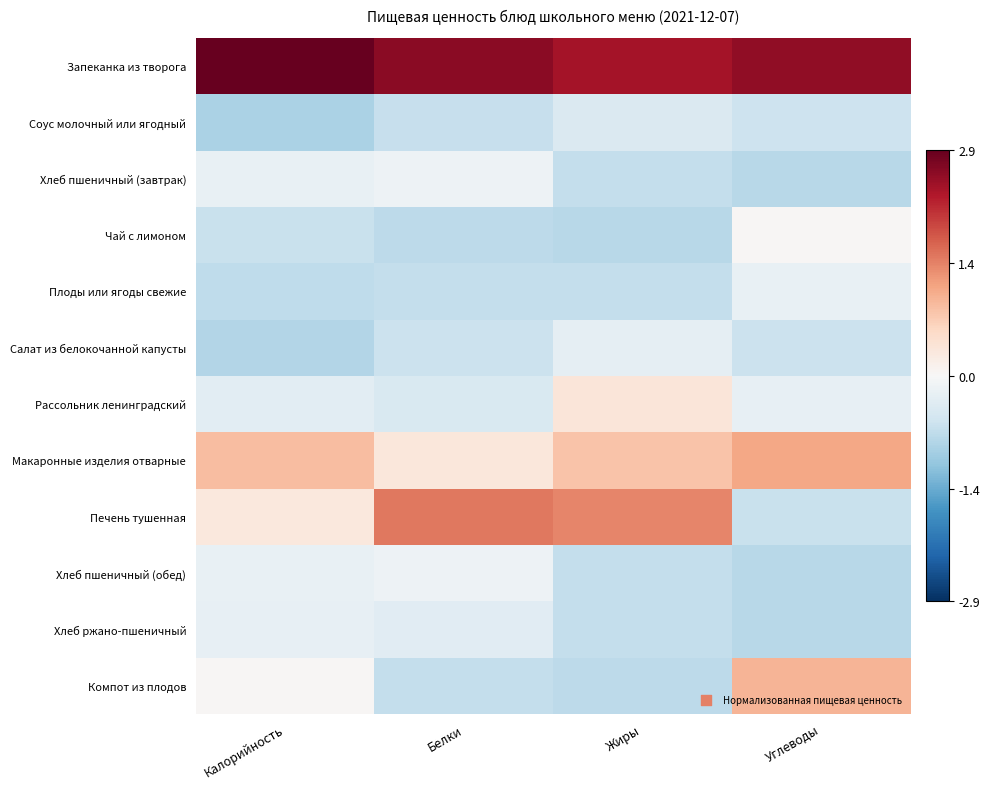

At which category is the sum across all series the highest?

Жиры